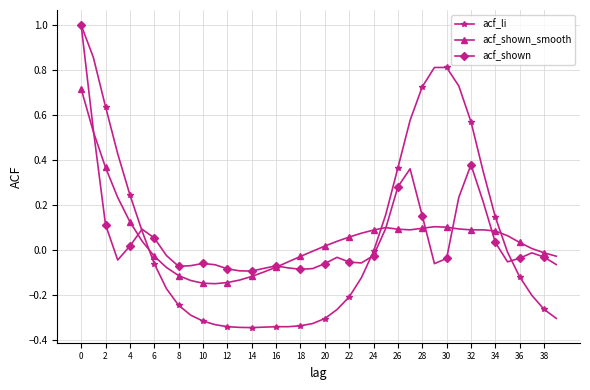

What is the greatest value displayed?

1.0